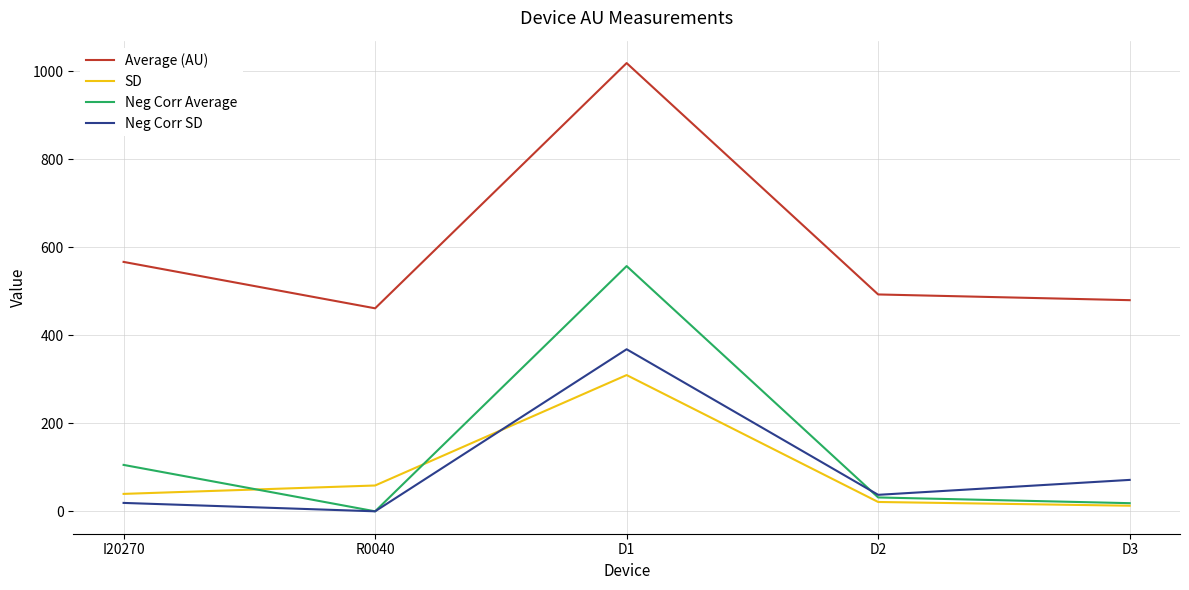

Where is the first local maximum for SD?

D1